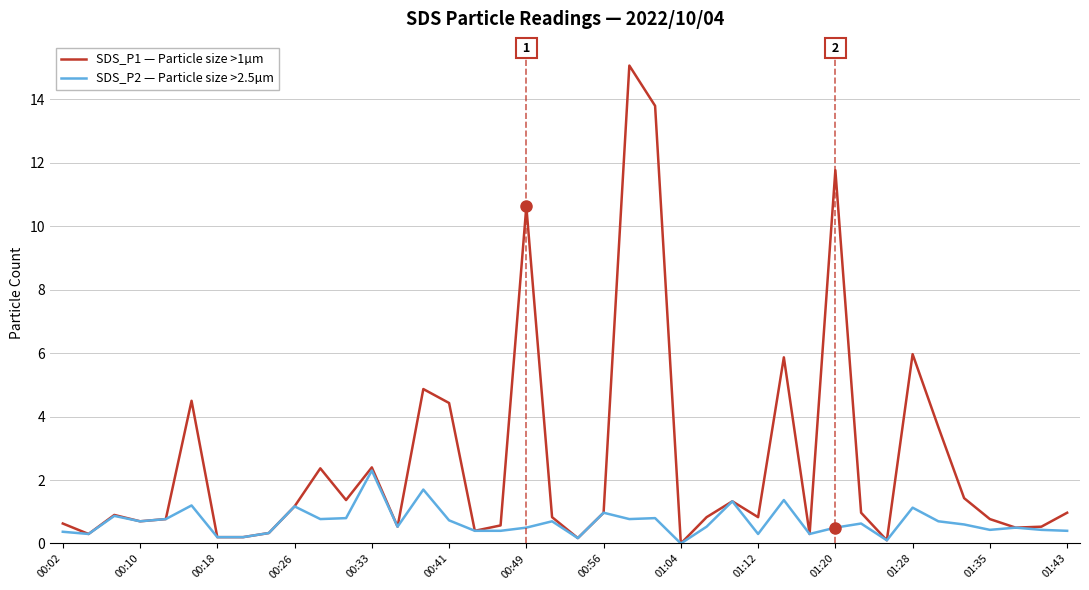

What is the highest value of the SDS_P1 — Particle size >1µm series?

15.1